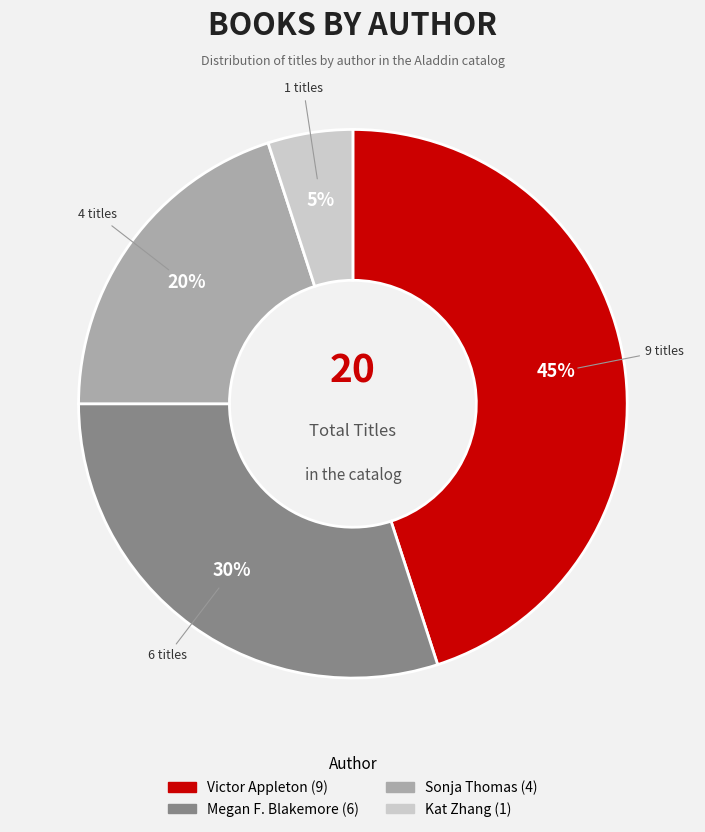

Is there any slice that represents more than half of the pie?

No